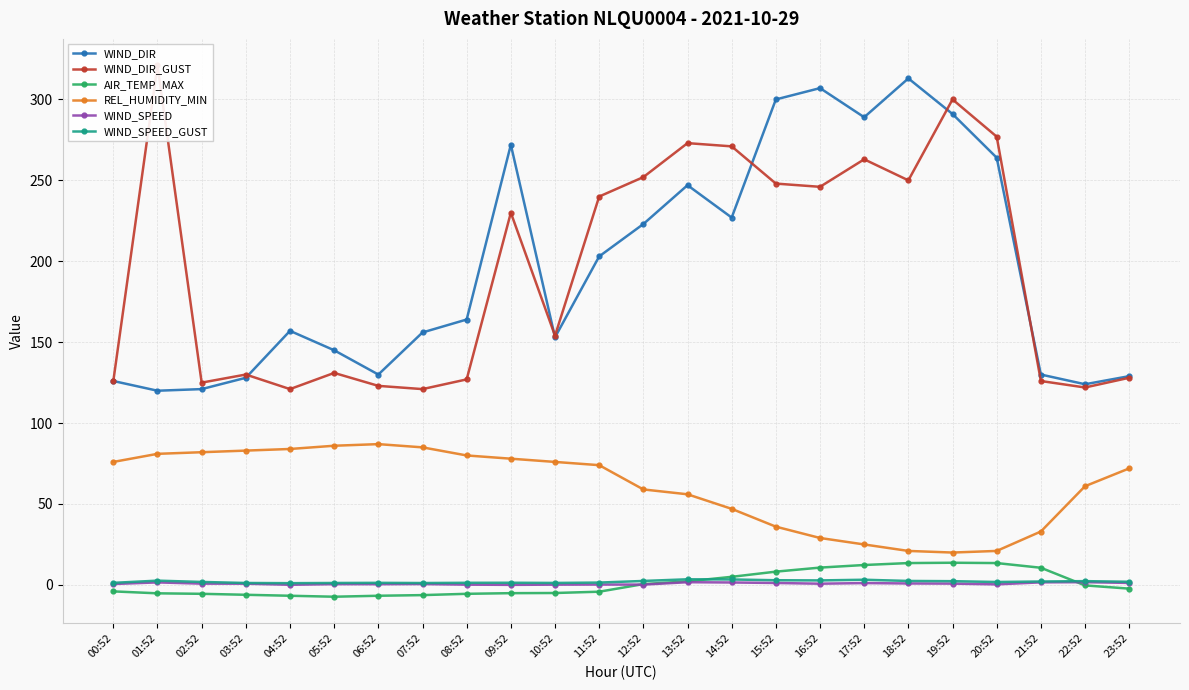

Which series has the largest total across all categories?

WIND_DIR